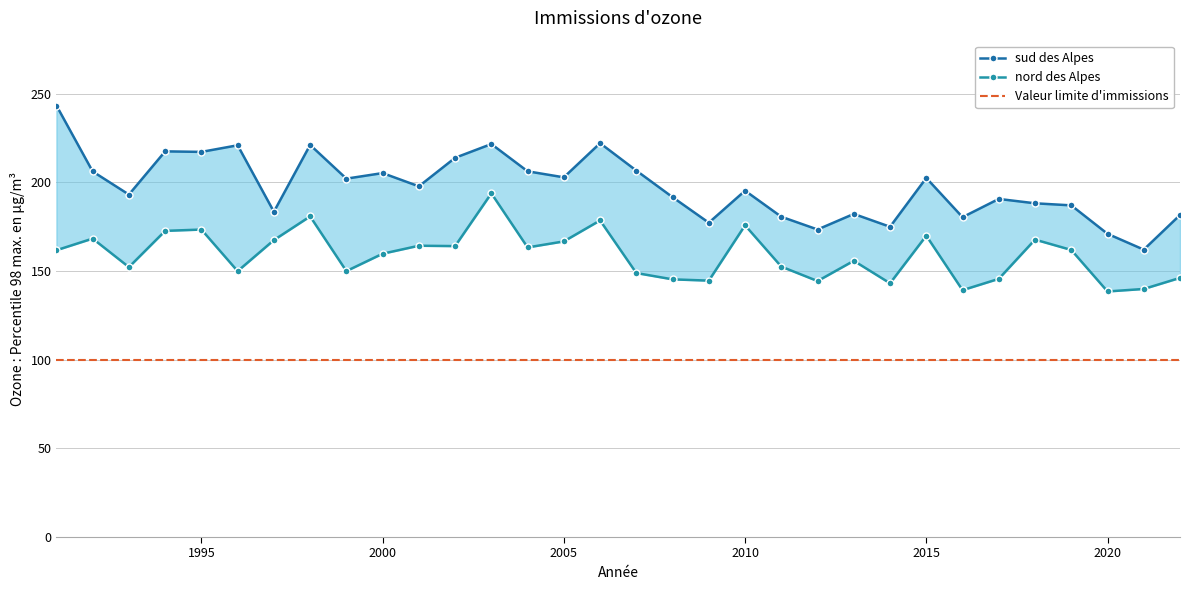

The value of Valeur limite d'immissions at 2000 is 100.0. True or false?

True